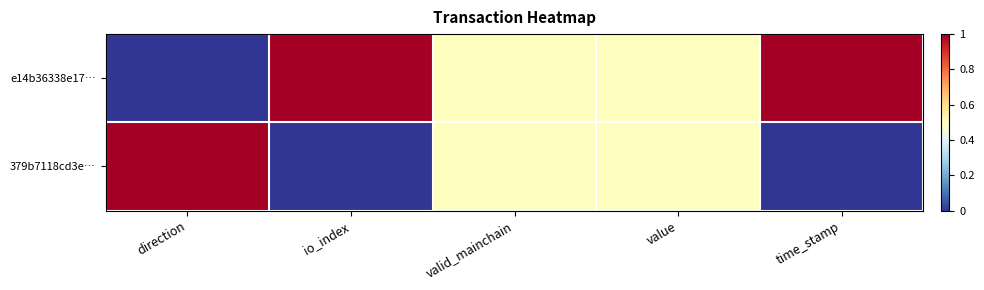

Which has a higher value, value or io_index?

io_index